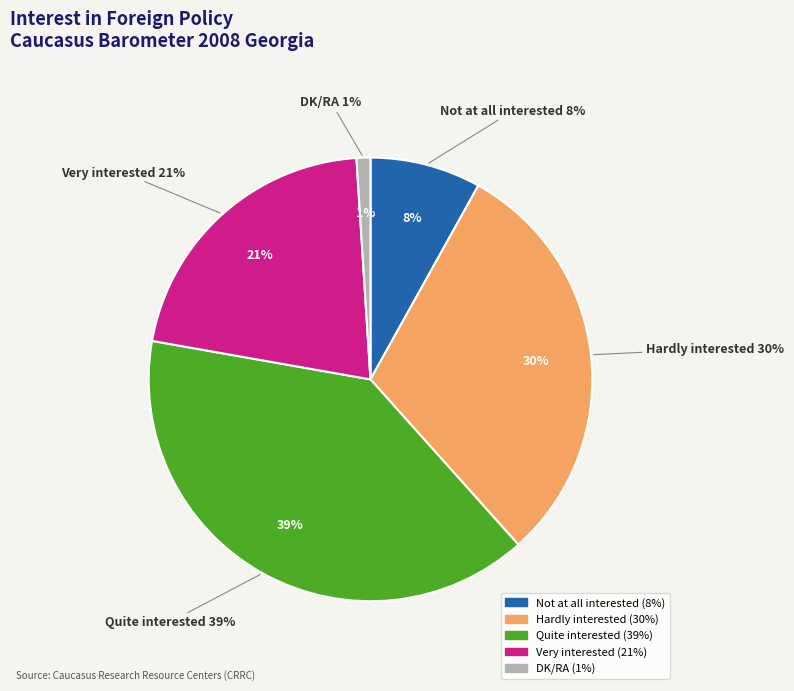

To the nearest percent, what is the difference between the largest and smallest slice percentages?

38%